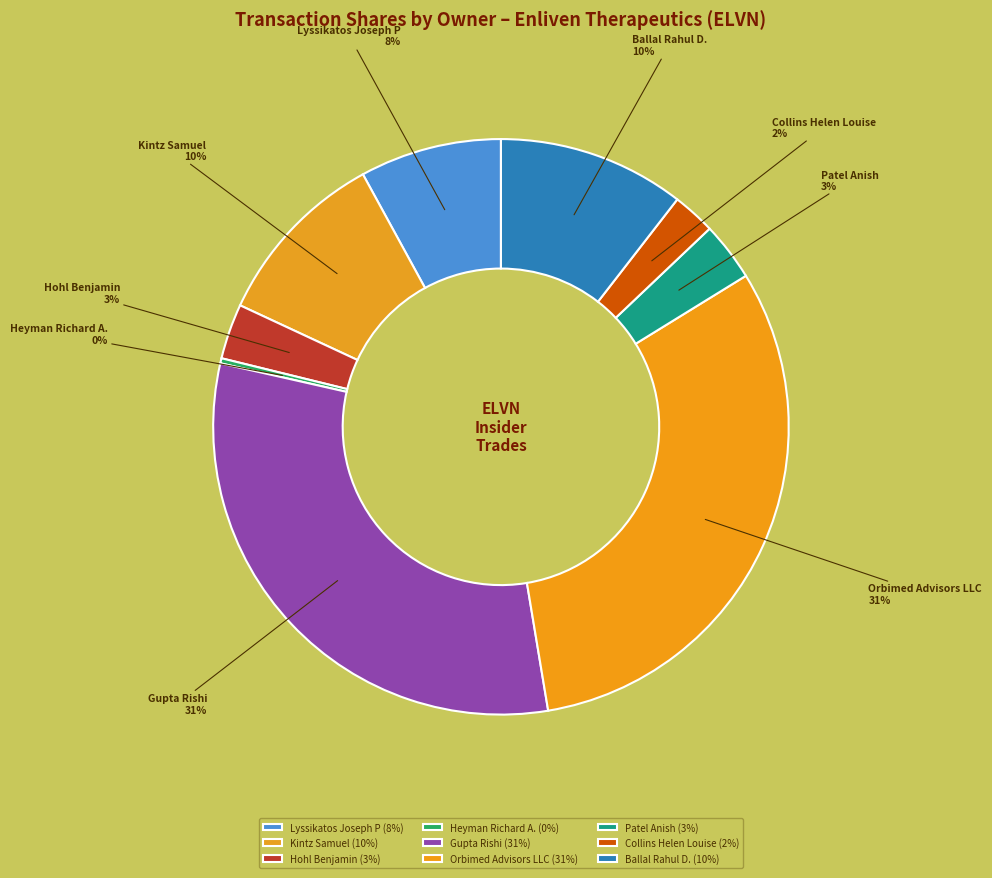

Combined, do Heyman Richard A. and Lyssikatos Joseph P account for over 50%?

No